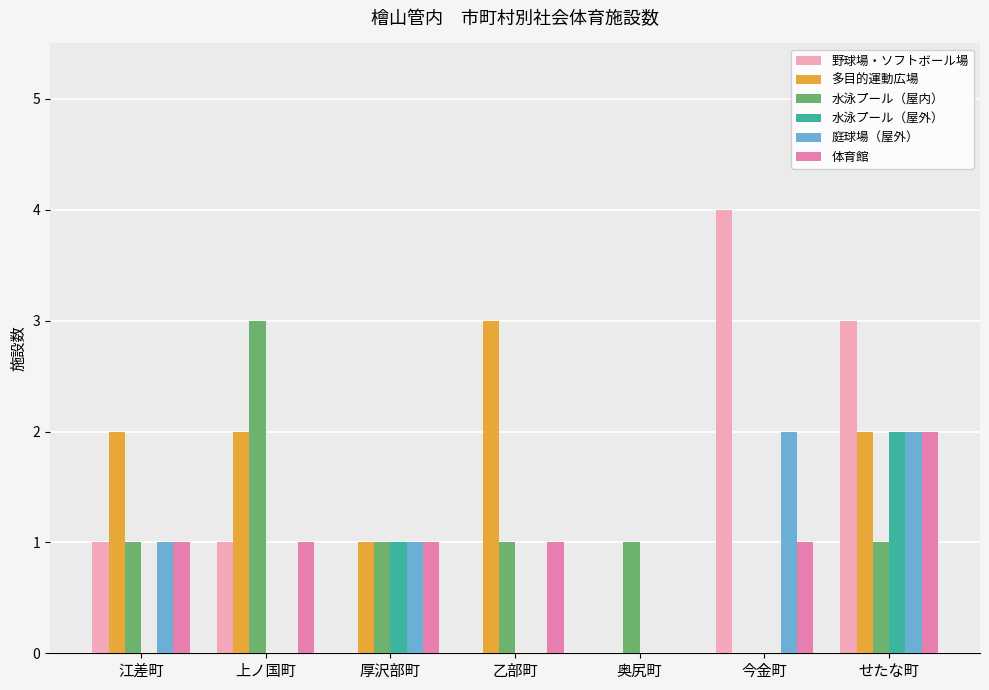

At which category is the sum across all series the highest?

せたな町